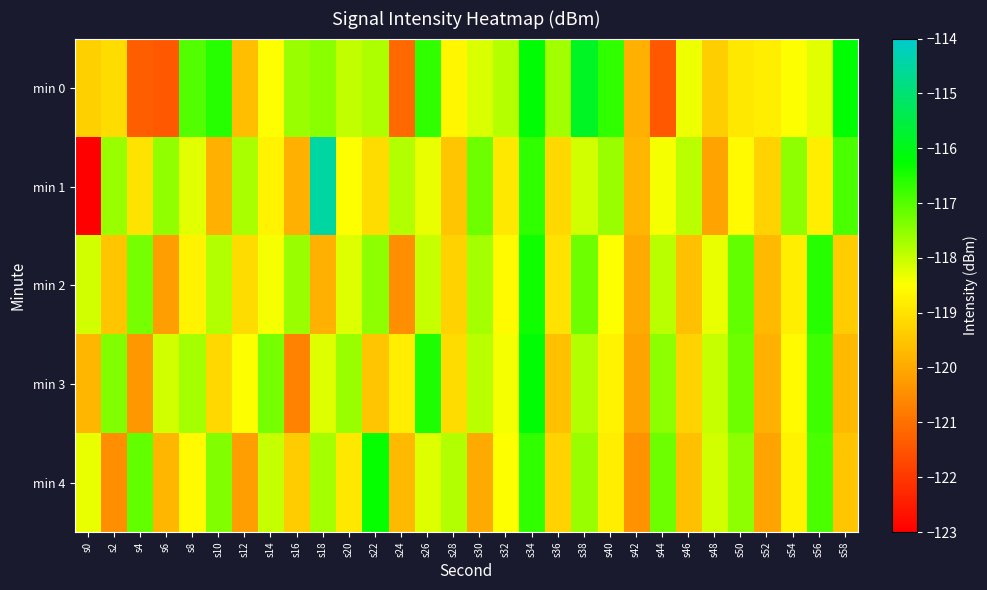

Which series has the largest range (max minus min)?

min 1